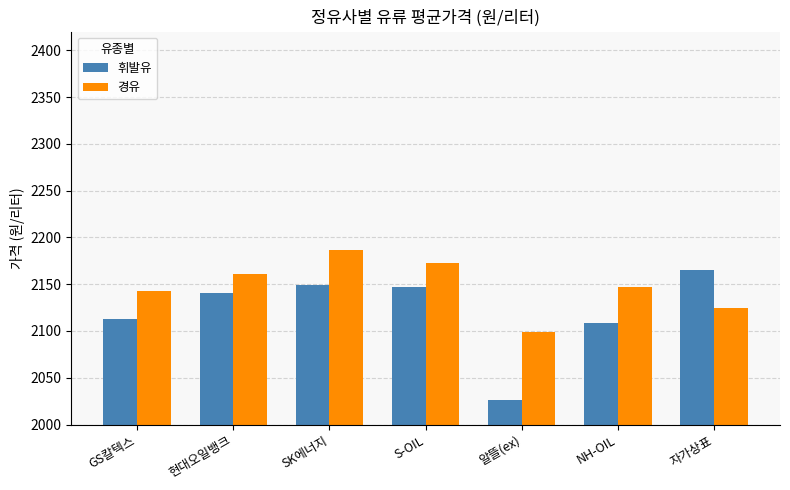

What is the label of the 7th bar from the left?

자가상표